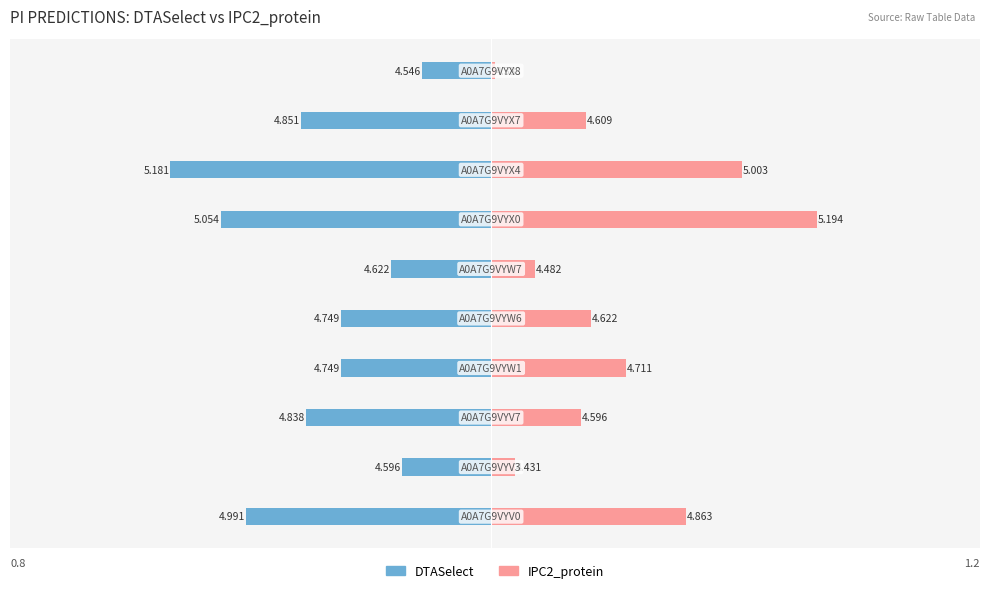

Rank the categories by IPC2_protein value from highest to lowest.

6, 7, 0, 3, 4, 8, 2, 5, 1, 9